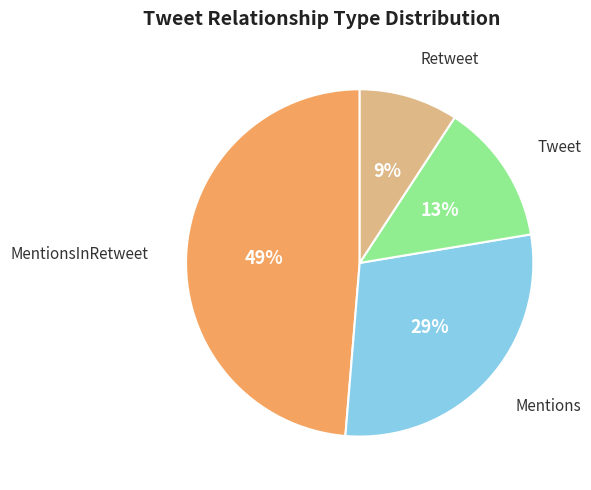

Is there a majority slice in this chart?

No